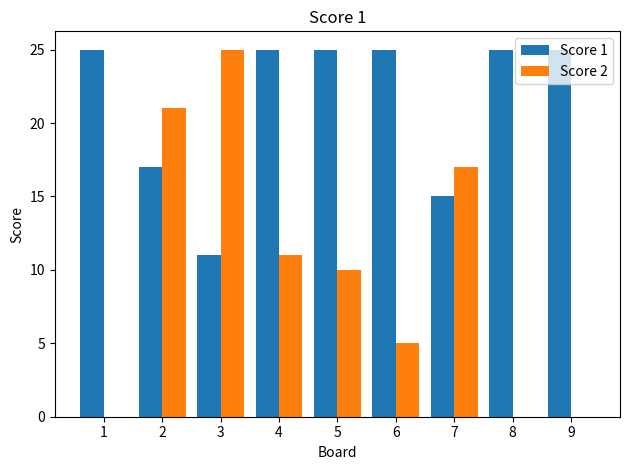

Are the bars horizontal?

No